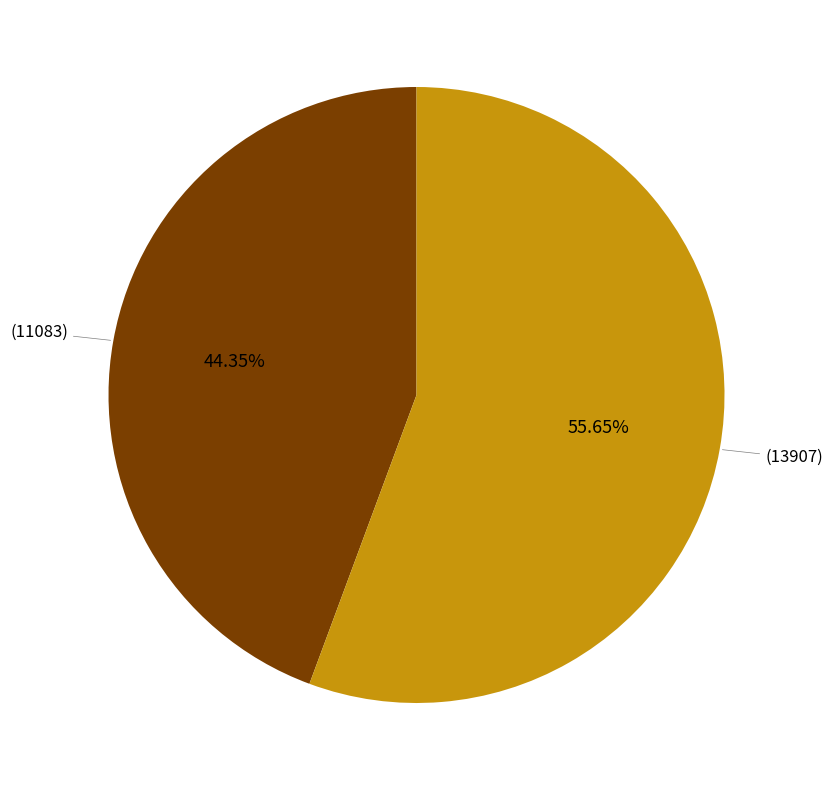

Does any single category account for the majority?

Yes